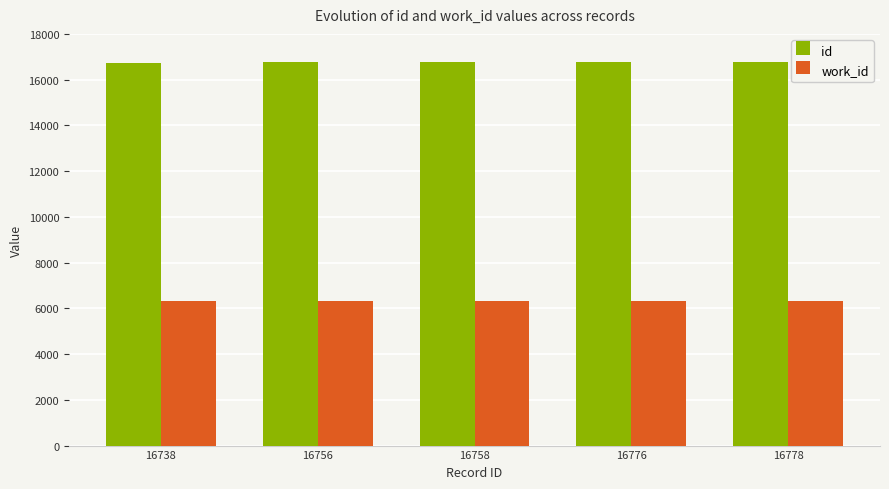

What is the average value of the work_id series?

6328